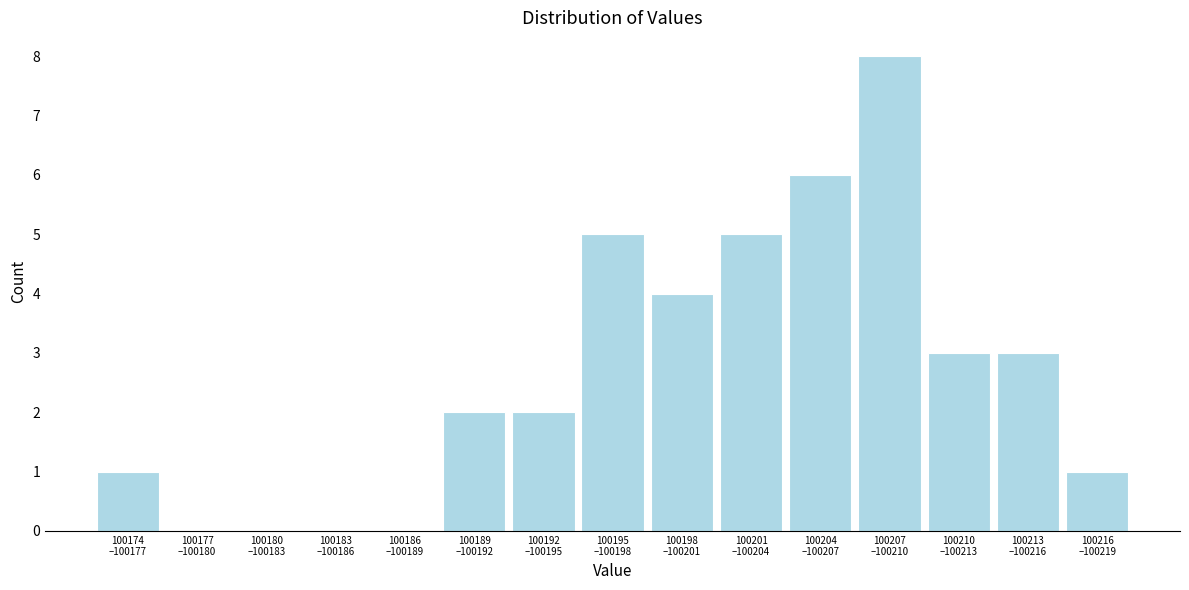

What is the greatest value displayed?

8